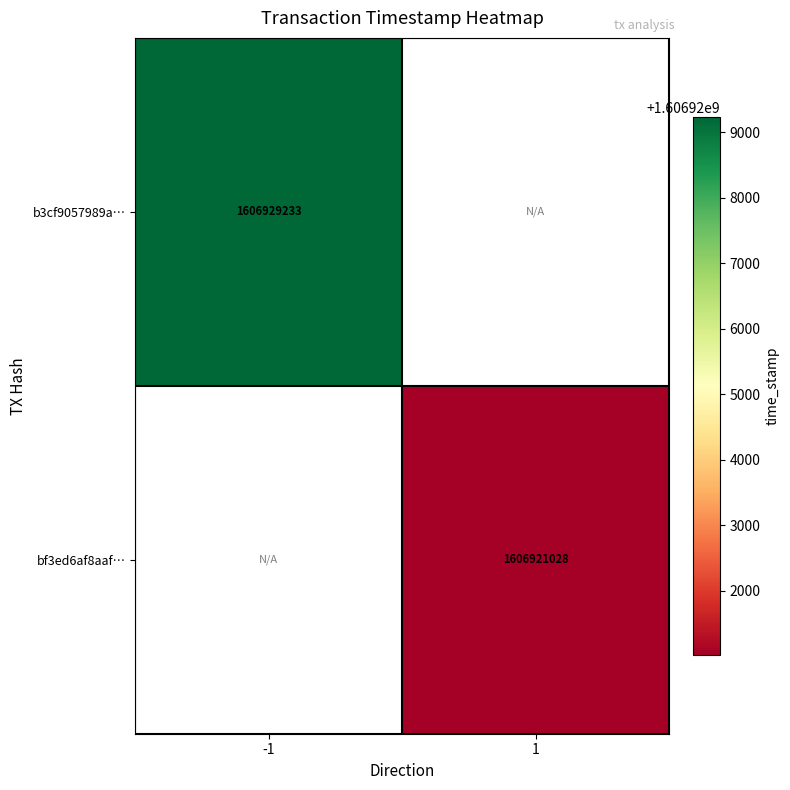

Is the value of bf3ed6af8aaf… at 1 greater than the value of b3cf9057989a… at -1?

No